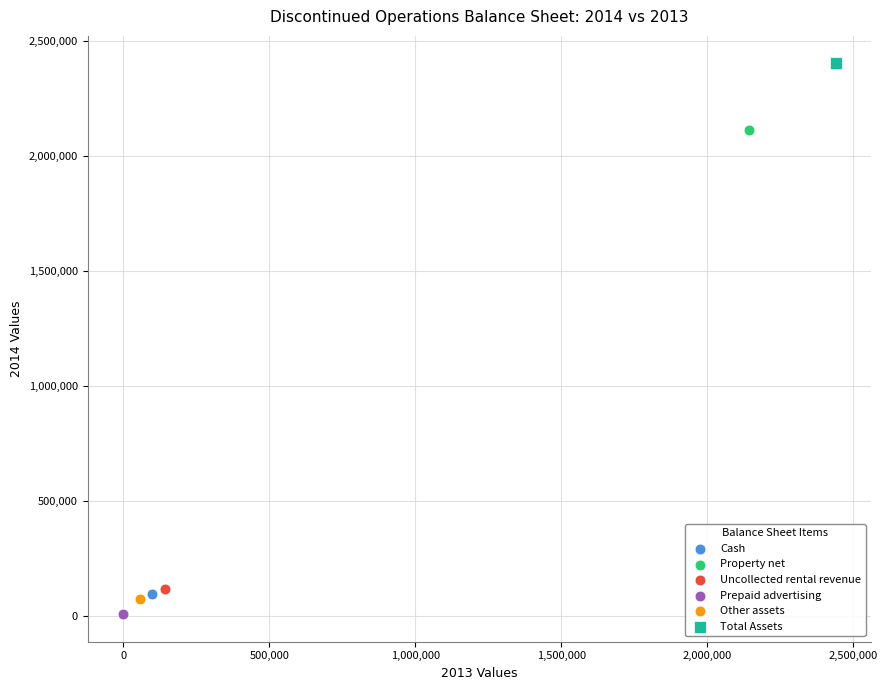

Which series contains the highest Y value?

Total Assets